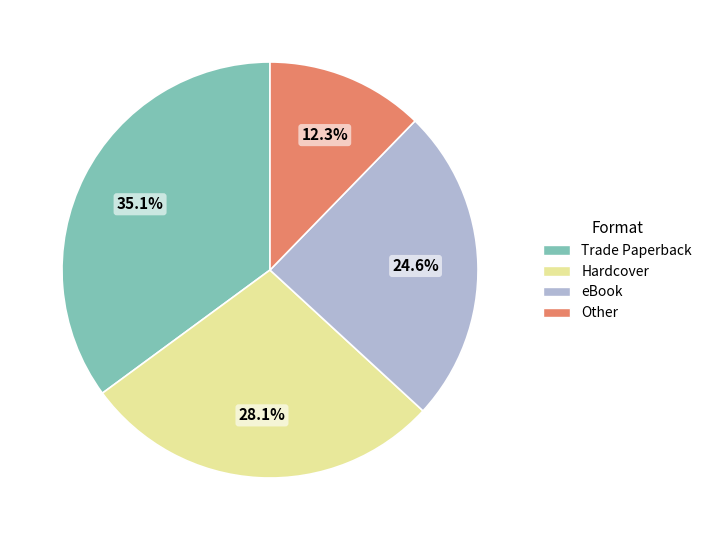

To the nearest percent, what percentage of the pie is eBook?

25%